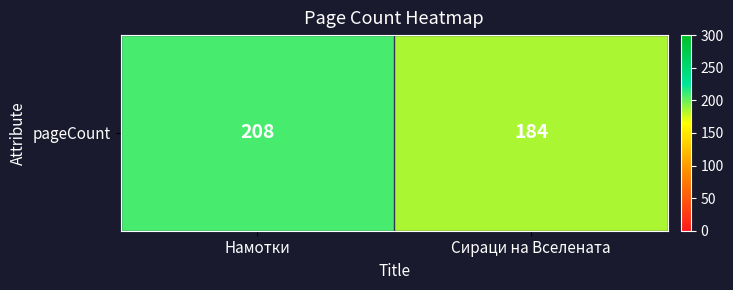

The chart shows a value of 99 at Намотки. True or false?

False